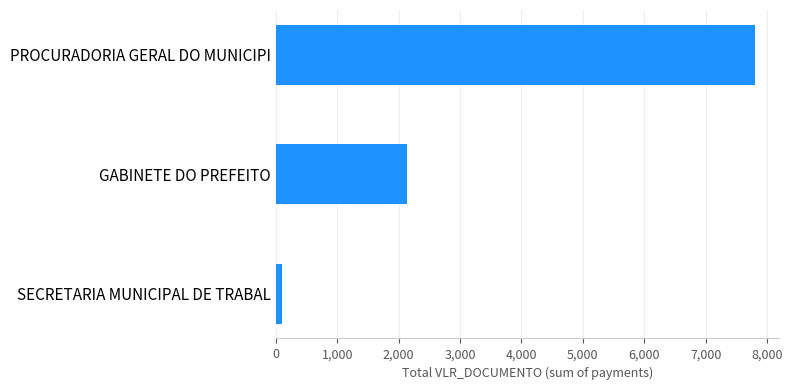

Reading top to bottom, extract all data points from this chart.

7806.3	2135.0	95.0